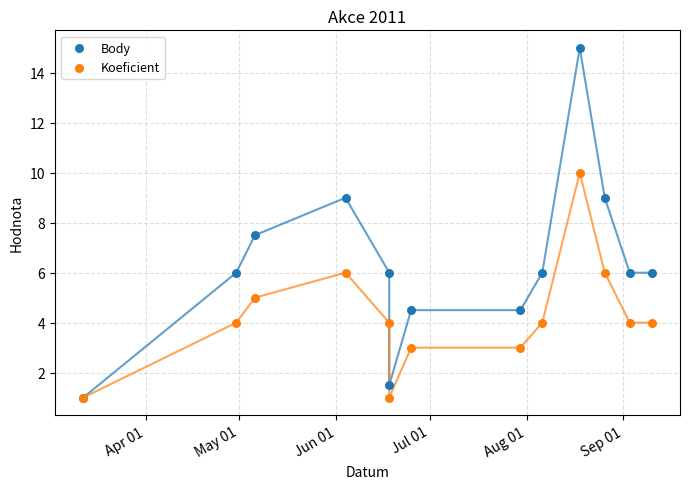

Across all series, what Y value is closest to 8?

7.5